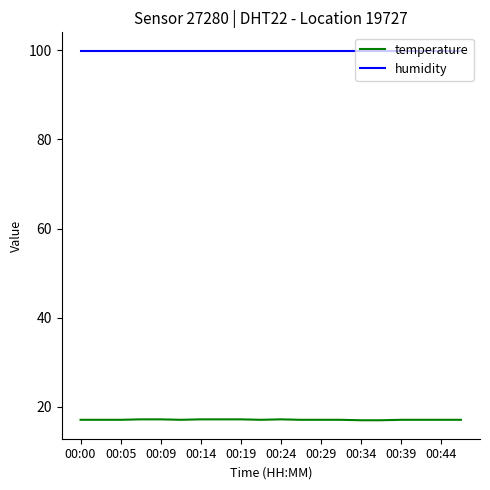

What is the highest value of the humidity series?

99.9